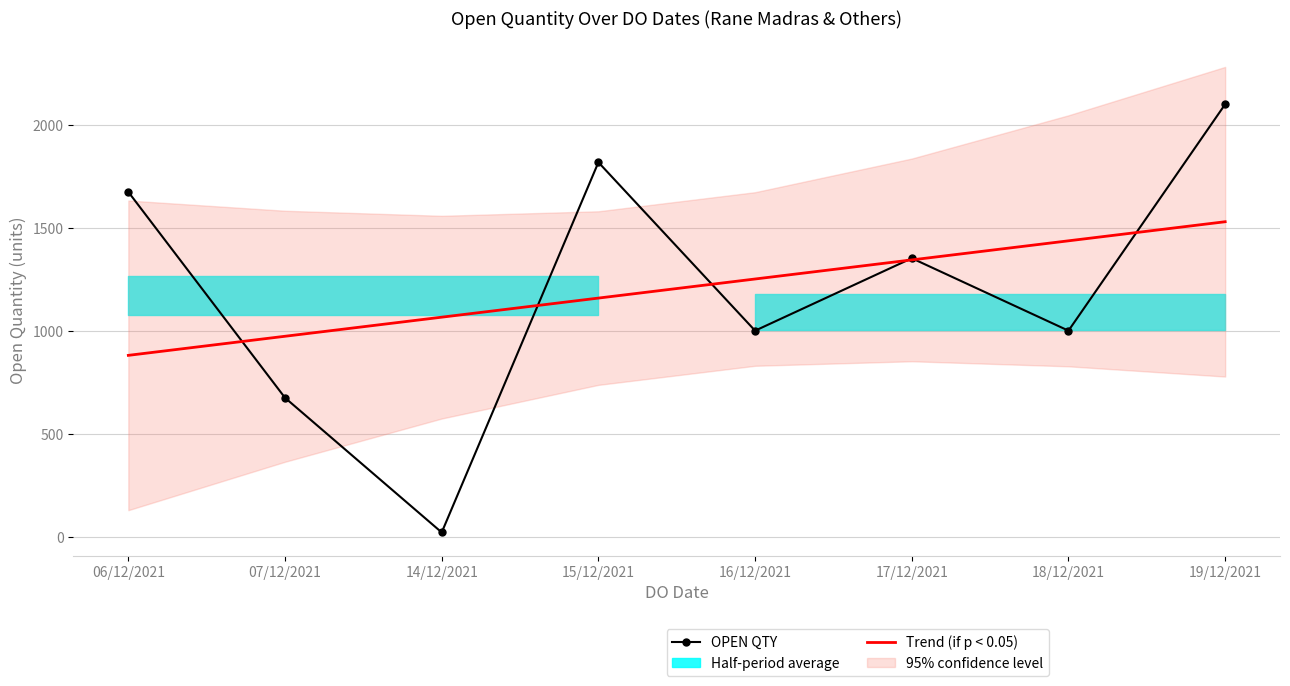

Which series has the largest range (max minus min)?

OPEN QTY